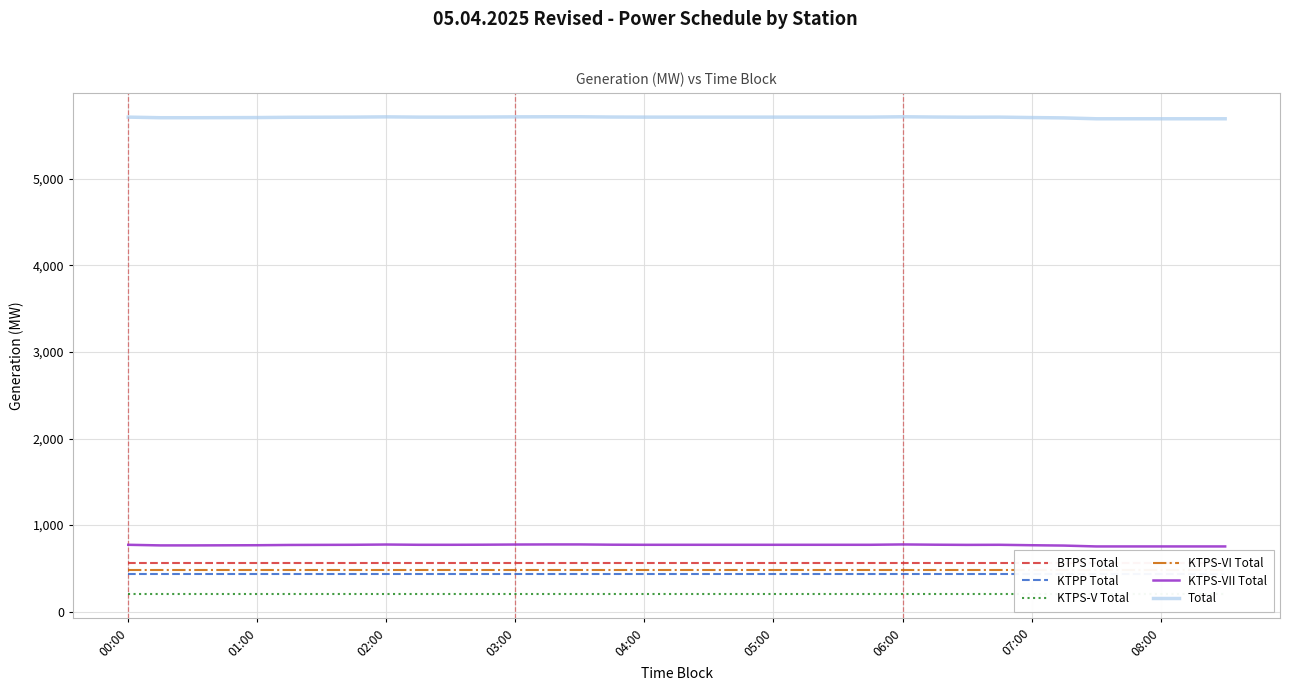

The value of Total at 04:00 is 8217.0. True or false?

False